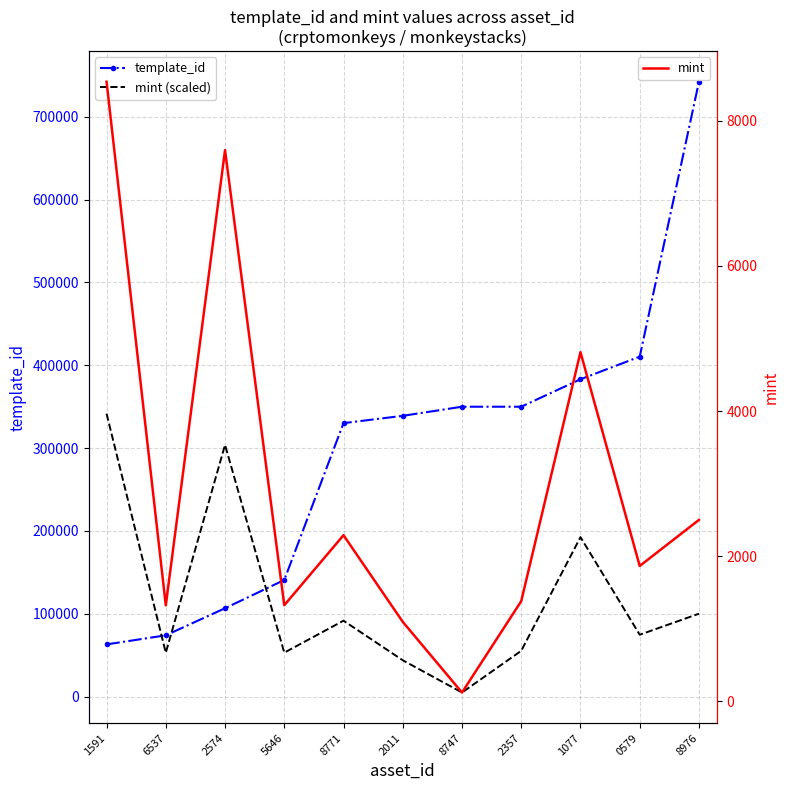

Which category has the highest value in the mint (scaled) series?

1591